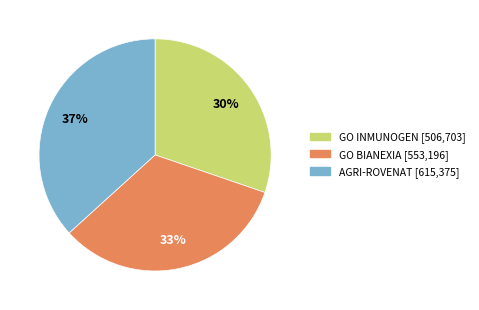

Does AGRI-ROVENAT represent more than half of the total?

No